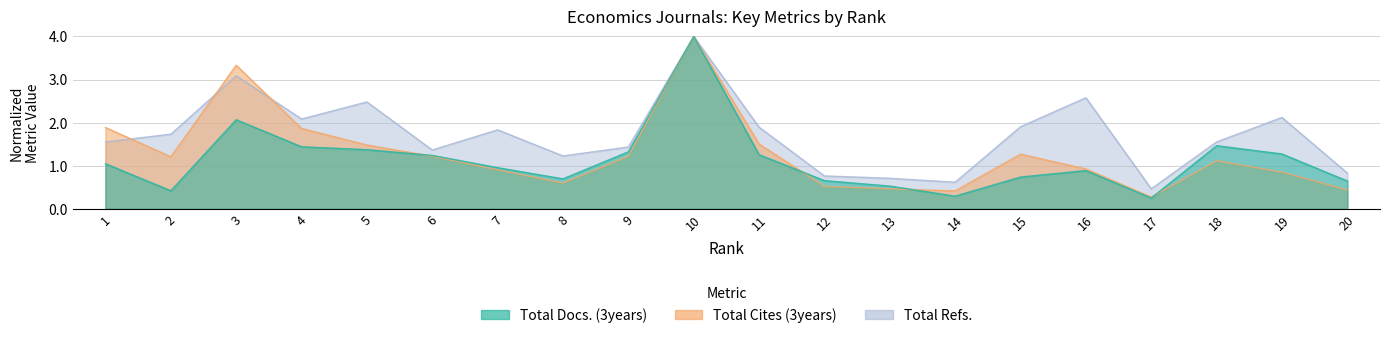

Where is Total Cites (3years) nearest to the value 2?

1